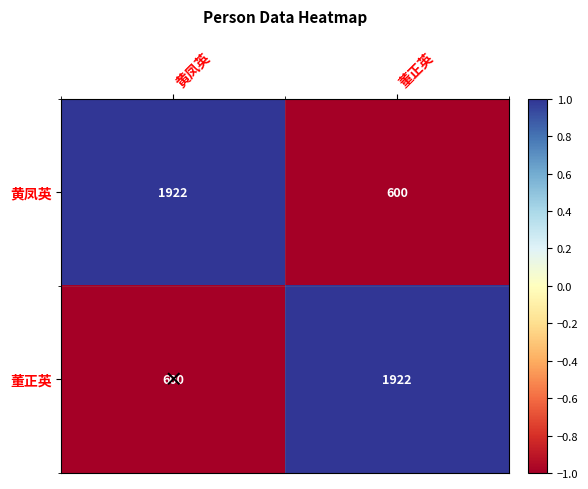

Is it true that 董正英 equals 1922 at 董正英?

True